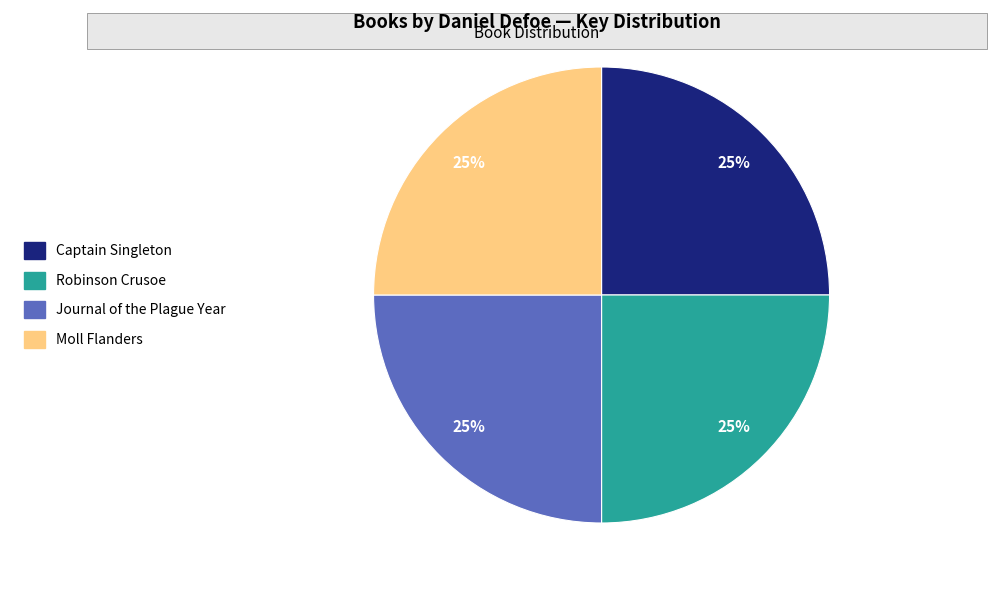

What is the ratio of the value at Captain Singleton to the value at Robinson Crusoe?

1.0